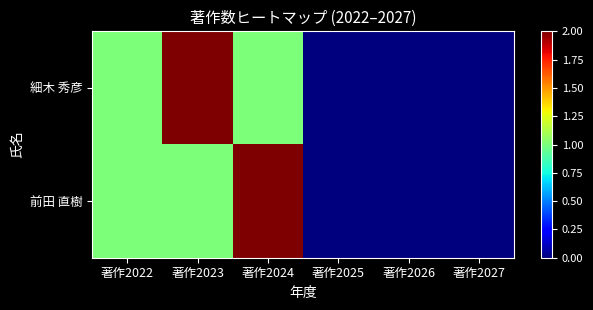

Reading right to left, transcribe all the data shown in this chart.

細木 秀彦: 著作2027=0	著作2026=0	著作2025=0	著作2024=1	著作2023=2	著作2022=1
前田 直樹: 著作2027=0	著作2026=0	著作2025=0	著作2024=2	著作2023=1	著作2022=1